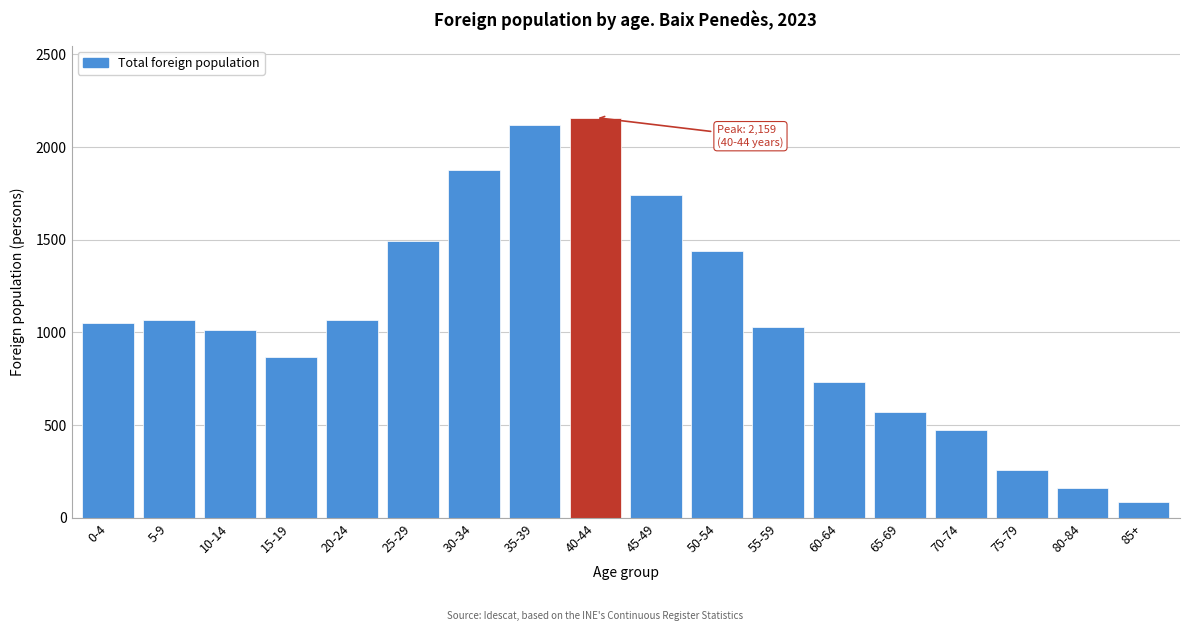

What is the average value?

1066